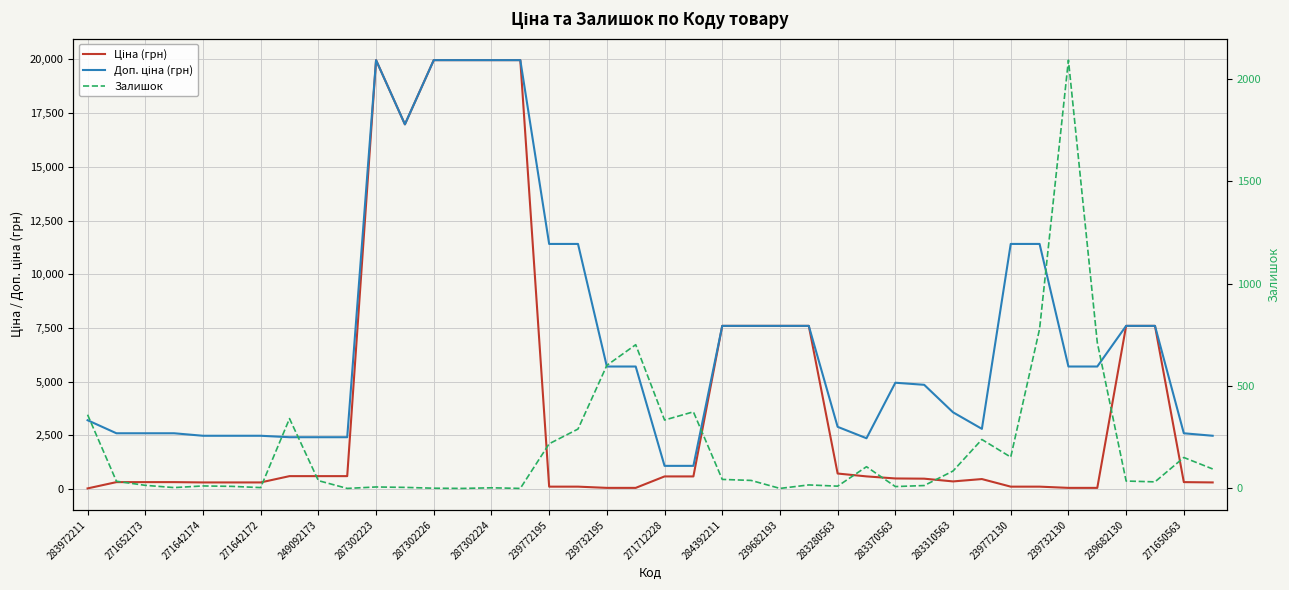

What is the maximum value for Залишок?

2092.0